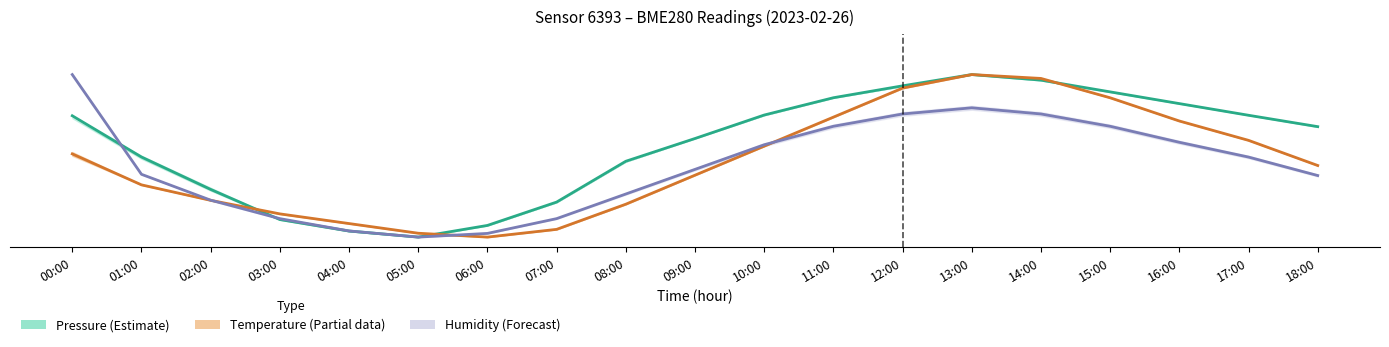

True or false: Humidity (Forecast) has a value of 9.0 at 08:00.

False